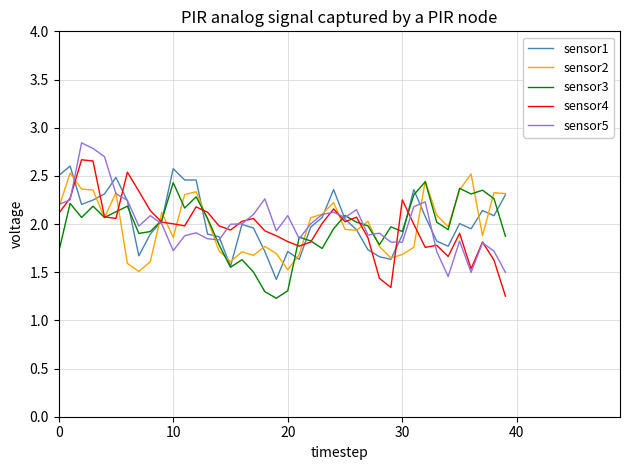

What is the highest value of the sensor1 series?

2.6